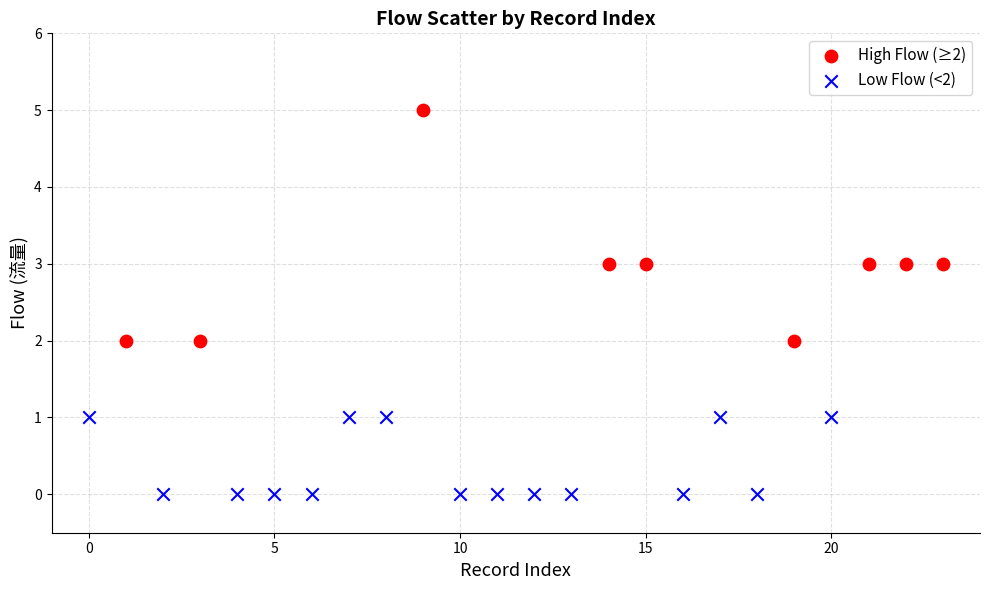

Which series contains the highest Y value?

High Flow (≥2)